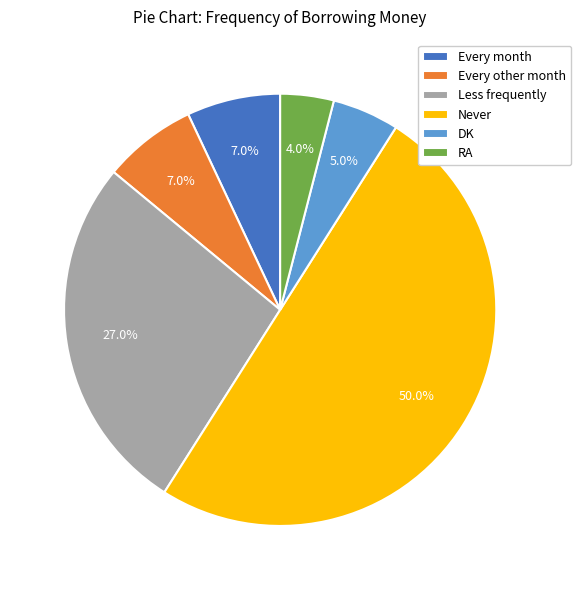

Which slice is the smallest?

RA